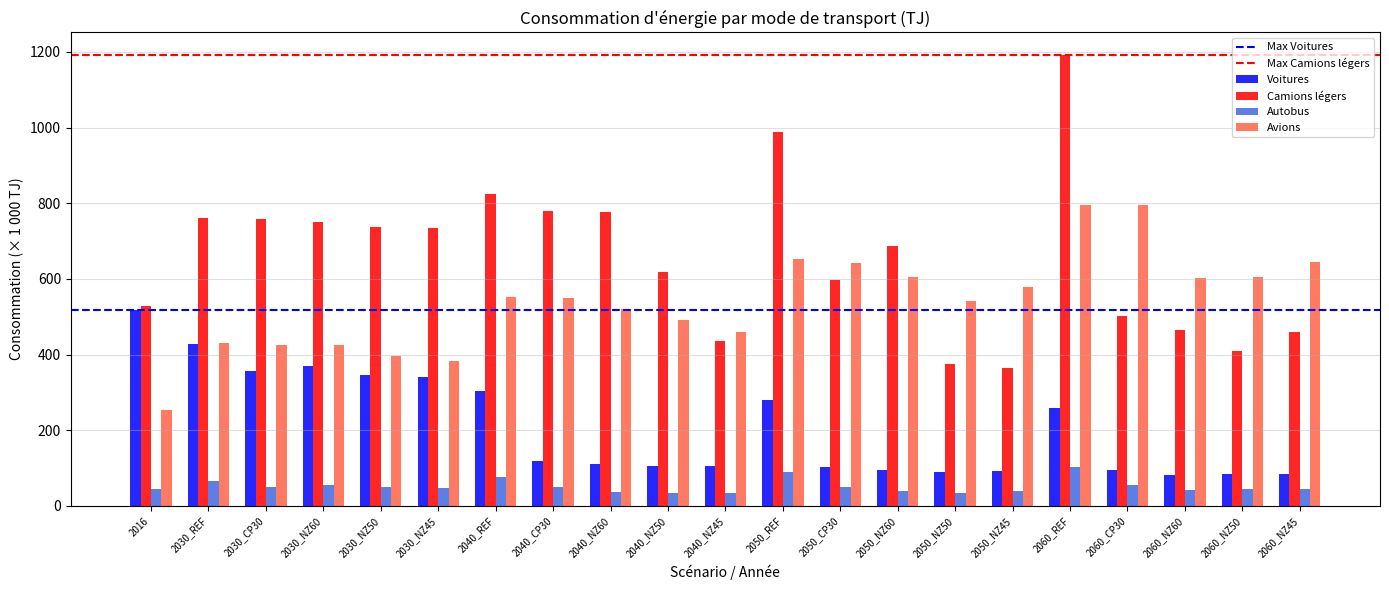

Which series changed the most between 2030_NZ50 and 2060_NZ50?

Camions légers